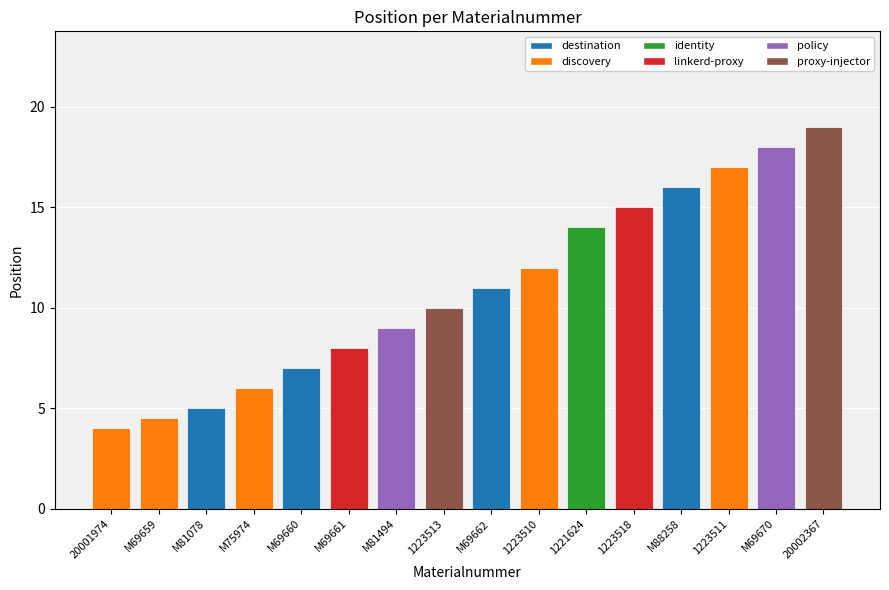

What is the difference between the values at 1221624 and M69660?

7.0